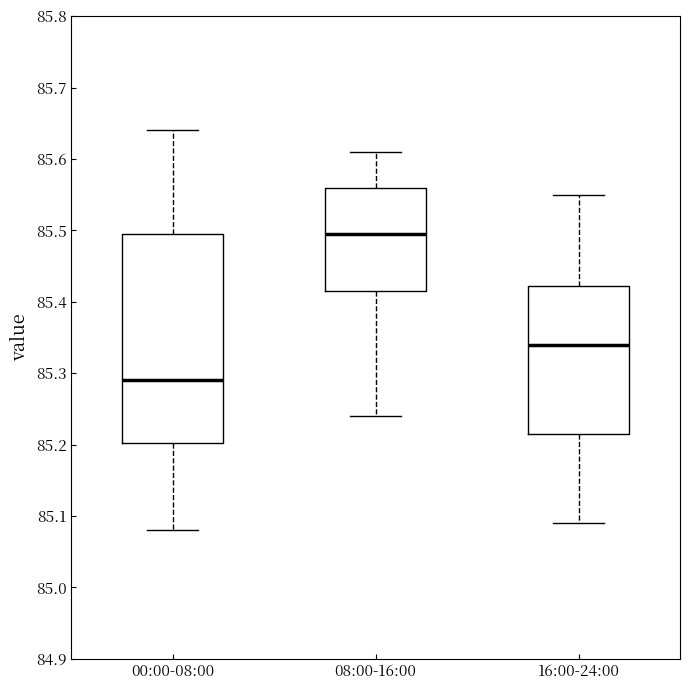

Reading left to right, read every box against the y-axis: the position of its median line, the range the box covers, and the ends of its whiskers. The values are not printed on the chart, so give them approximately, as read against the axis.

00:00-08:00: median 85.29, box 85.20 to 85.50, whiskers 85.08 to 85.64
08:00-16:00: median 85.50, box 85.42 to 85.56, whiskers 85.24 to 85.61
16:00-24:00: median 85.34, box 85.22 to 85.42, whiskers 85.09 to 85.55